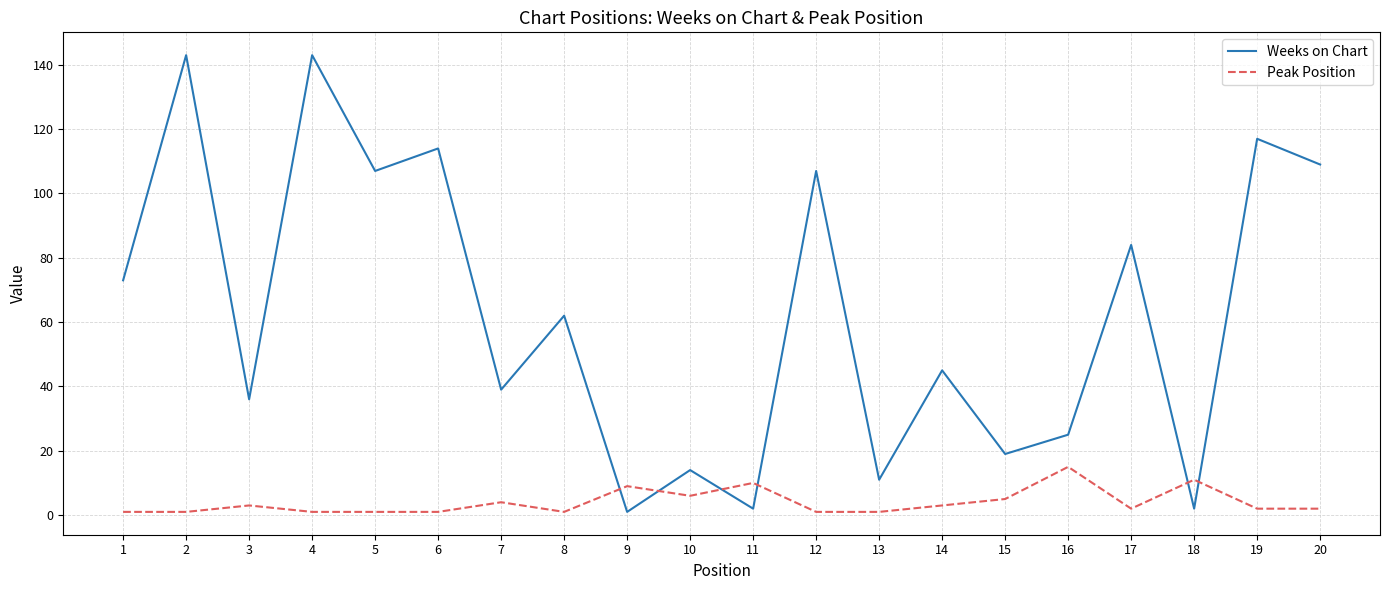

At which label does Peak Position reach its peak?

16